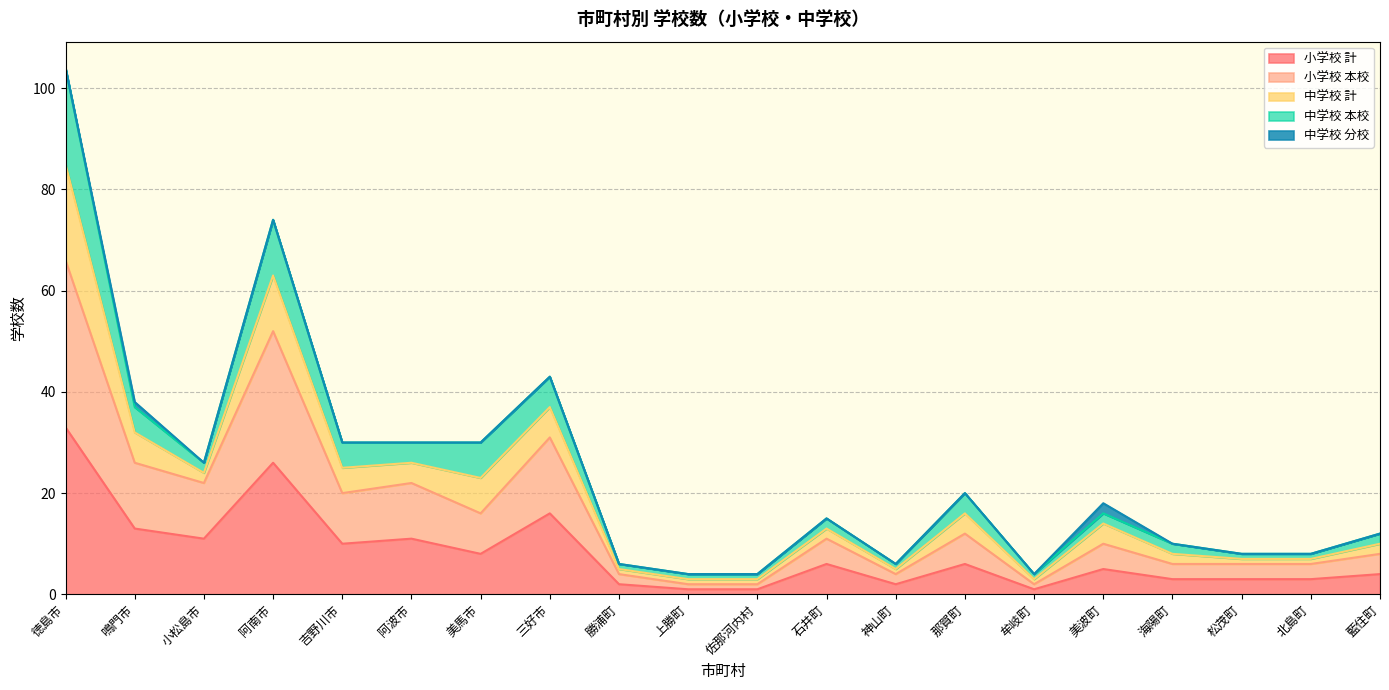

Which category has the lowest value across all series?

徳島市